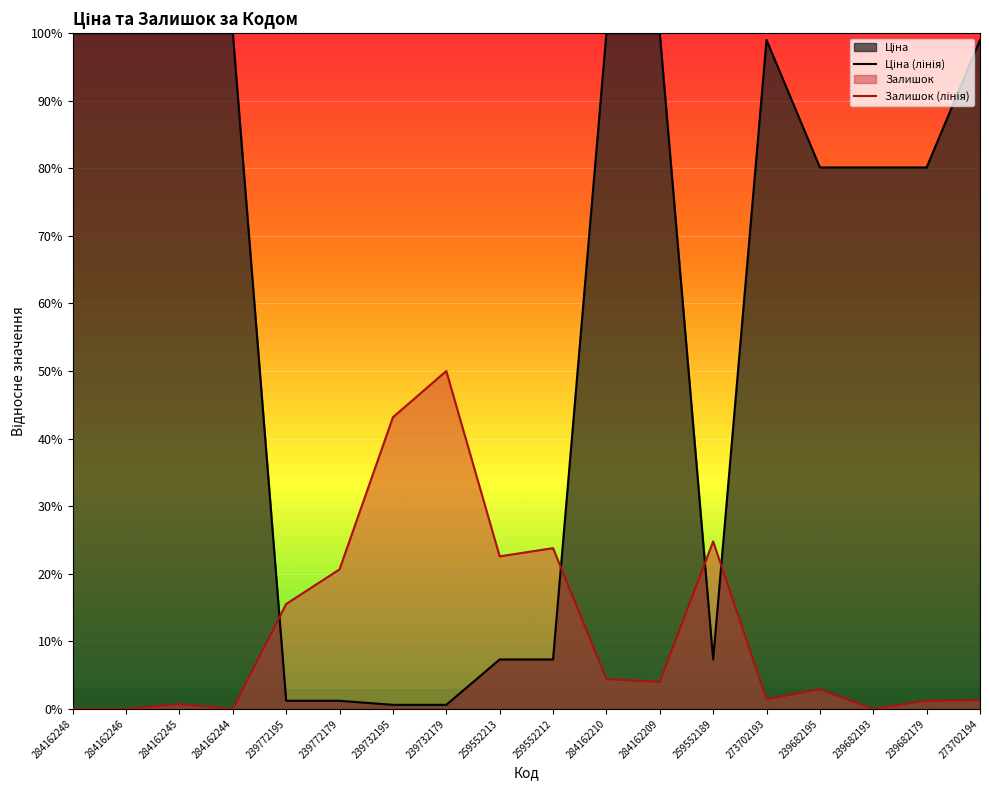

What position from the right is 239682195?

4